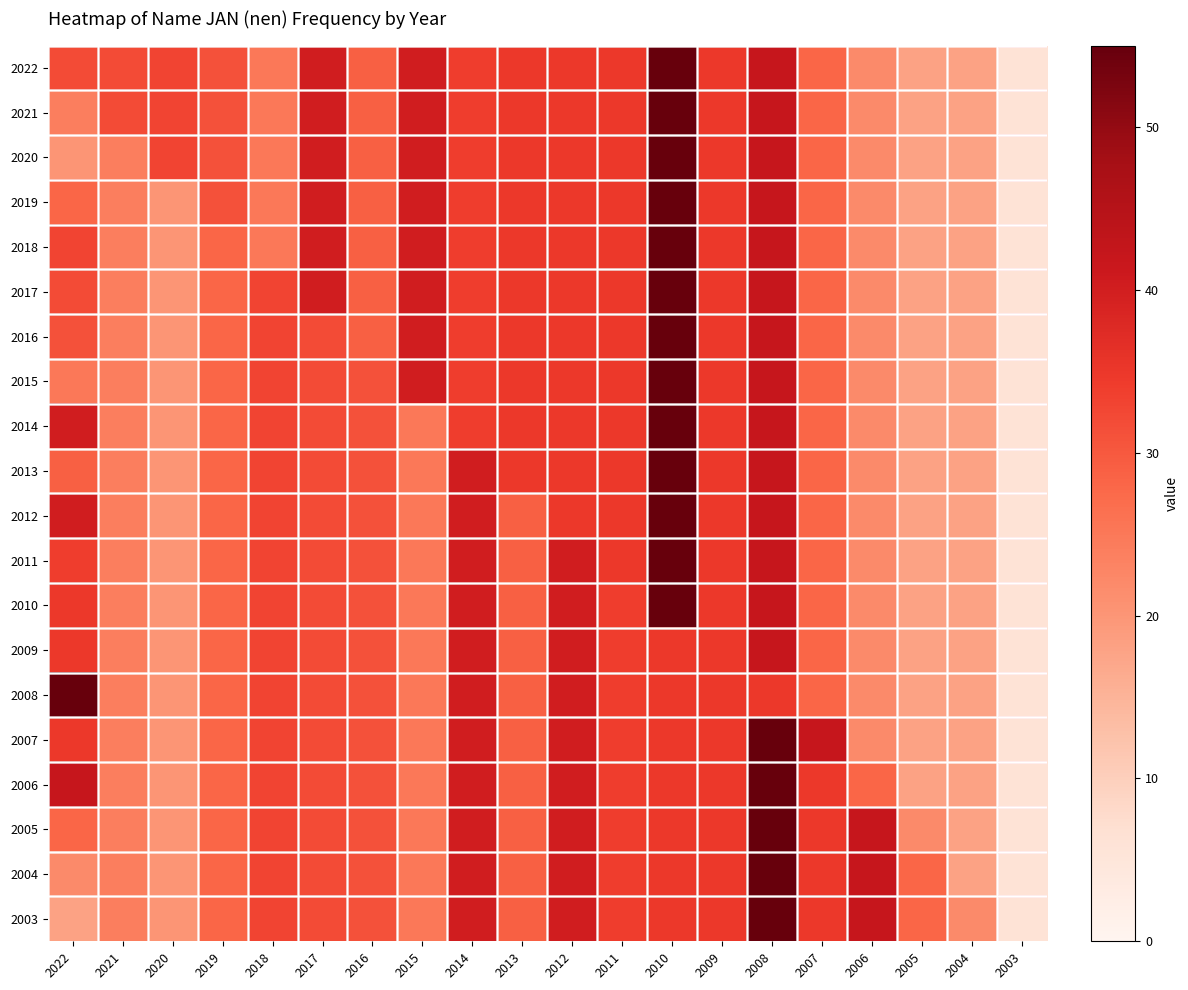

What is the total value across all series at 2017?

688